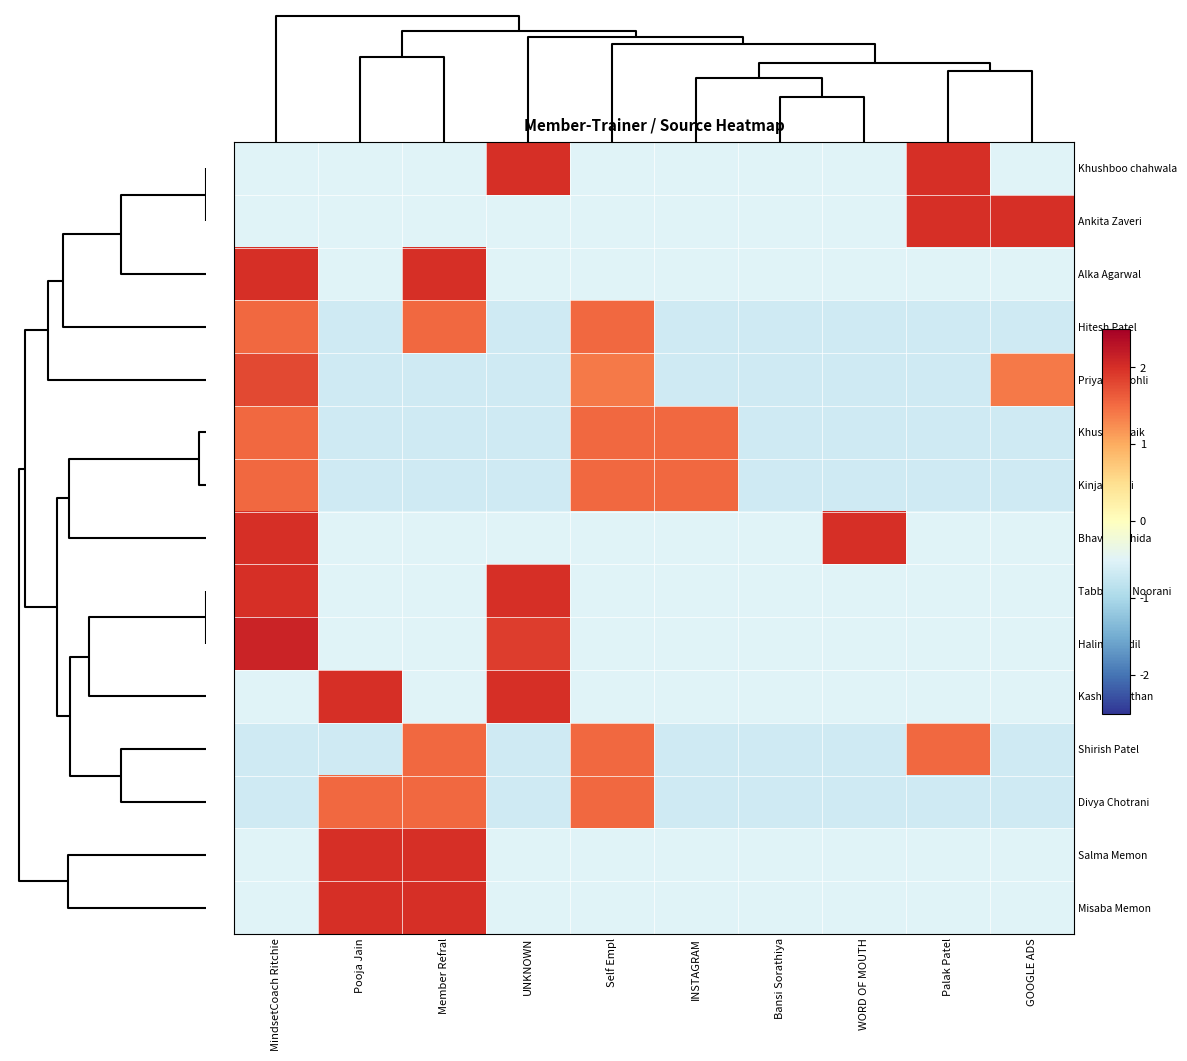

Reading right to left, extract all data points from this chart.

Khushboo chahwala: GOOGLE ADS=-0.5	Palak Patel=2.0	WORD OF MOUTH=-0.5	Bansi Sorathiya=-0.5	INSTAGRAM=-0.5	Self Empl=-0.5	UNKNOWN=2.0	Member Refral=-0.5	Pooja Jain=-0.5	MindsetCoach Ritchie=-0.5
Ankita Zaveri: GOOGLE ADS=2.0	Palak Patel=2.0	WORD OF MOUTH=-0.5	Bansi Sorathiya=-0.5	INSTAGRAM=-0.5	Self Empl=-0.5	UNKNOWN=-0.5	Member Refral=-0.5	Pooja Jain=-0.5	MindsetCoach Ritchie=-0.5
Alka Agarwal: GOOGLE ADS=-0.5	Palak Patel=-0.5	WORD OF MOUTH=-0.5	Bansi Sorathiya=-0.5	INSTAGRAM=-0.5	Self Empl=-0.5	UNKNOWN=-0.5	Member Refral=2.0	Pooja Jain=-0.5	MindsetCoach Ritchie=2.0
Hitesh Patel: GOOGLE ADS=-0.7	Palak Patel=-0.7	WORD OF MOUTH=-0.7	Bansi Sorathiya=-0.7	INSTAGRAM=-0.7	Self Empl=1.5	UNKNOWN=-0.7	Member Refral=1.5	Pooja Jain=-0.7	MindsetCoach Ritchie=1.5
Priyanka Kohli: GOOGLE ADS=1.4	Palak Patel=-0.7	WORD OF MOUTH=-0.7	Bansi Sorathiya=-0.7	INSTAGRAM=-0.7	Self Empl=1.4	UNKNOWN=-0.7	Member Refral=-0.7	Pooja Jain=-0.7	MindsetCoach Ritchie=1.8
Khushali Naik: GOOGLE ADS=-0.7	Palak Patel=-0.7	WORD OF MOUTH=-0.7	Bansi Sorathiya=-0.7	INSTAGRAM=1.5	Self Empl=1.5	UNKNOWN=-0.7	Member Refral=-0.7	Pooja Jain=-0.7	MindsetCoach Ritchie=1.5
Kinjal Joshi: GOOGLE ADS=-0.7	Palak Patel=-0.7	WORD OF MOUTH=-0.7	Bansi Sorathiya=-0.7	INSTAGRAM=1.5	Self Empl=1.5	UNKNOWN=-0.7	Member Refral=-0.7	Pooja Jain=-0.7	MindsetCoach Ritchie=1.5
Bhavna Rohida: GOOGLE ADS=-0.5	Palak Patel=-0.5	WORD OF MOUTH=2.0	Bansi Sorathiya=-0.5	INSTAGRAM=-0.5	Self Empl=-0.5	UNKNOWN=-0.5	Member Refral=-0.5	Pooja Jain=-0.5	MindsetCoach Ritchie=2.0
Tabbasum Noorani: GOOGLE ADS=-0.5	Palak Patel=-0.5	WORD OF MOUTH=-0.5	Bansi Sorathiya=-0.5	INSTAGRAM=-0.5	Self Empl=-0.5	UNKNOWN=2.0	Member Refral=-0.5	Pooja Jain=-0.5	MindsetCoach Ritchie=2.0
Halima Godil: GOOGLE ADS=-0.5	Palak Patel=-0.5	WORD OF MOUTH=-0.5	Bansi Sorathiya=-0.5	INSTAGRAM=-0.5	Self Empl=-0.5	UNKNOWN=1.9	Member Refral=-0.5	Pooja Jain=-0.5	MindsetCoach Ritchie=2.1
Kashish Pathan: GOOGLE ADS=-0.5	Palak Patel=-0.5	WORD OF MOUTH=-0.5	Bansi Sorathiya=-0.5	INSTAGRAM=-0.5	Self Empl=-0.5	UNKNOWN=2.0	Member Refral=-0.5	Pooja Jain=2.0	MindsetCoach Ritchie=-0.5
Shirish Patel: GOOGLE ADS=-0.7	Palak Patel=1.5	WORD OF MOUTH=-0.7	Bansi Sorathiya=-0.7	INSTAGRAM=-0.7	Self Empl=1.5	UNKNOWN=-0.7	Member Refral=1.5	Pooja Jain=-0.7	MindsetCoach Ritchie=-0.7
Divya Chotrani: GOOGLE ADS=-0.7	Palak Patel=-0.7	WORD OF MOUTH=-0.7	Bansi Sorathiya=-0.7	INSTAGRAM=-0.7	Self Empl=1.5	UNKNOWN=-0.7	Member Refral=1.5	Pooja Jain=1.5	MindsetCoach Ritchie=-0.7
Salma Memon: GOOGLE ADS=-0.5	Palak Patel=-0.5	WORD OF MOUTH=-0.5	Bansi Sorathiya=-0.5	INSTAGRAM=-0.5	Self Empl=-0.5	UNKNOWN=-0.5	Member Refral=2.0	Pooja Jain=2.0	MindsetCoach Ritchie=-0.5
Misaba Memon: GOOGLE ADS=-0.5	Palak Patel=-0.5	WORD OF MOUTH=-0.5	Bansi Sorathiya=-0.5	INSTAGRAM=-0.5	Self Empl=-0.5	UNKNOWN=-0.5	Member Refral=2.0	Pooja Jain=2.0	MindsetCoach Ritchie=-0.5